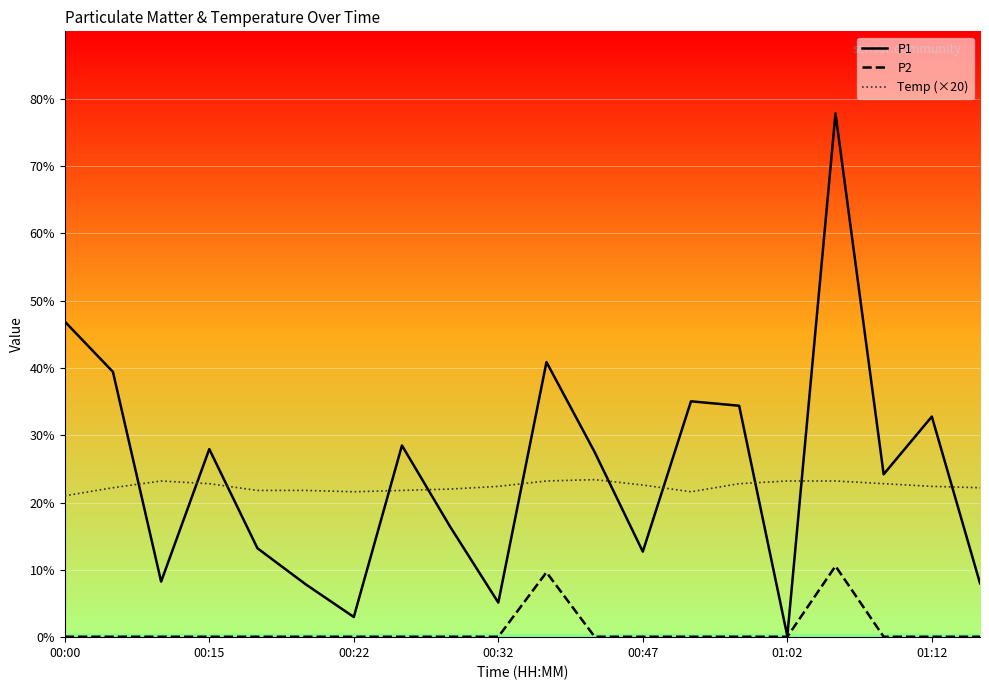

True or false: P1 and P2 intersect in this chart.

False